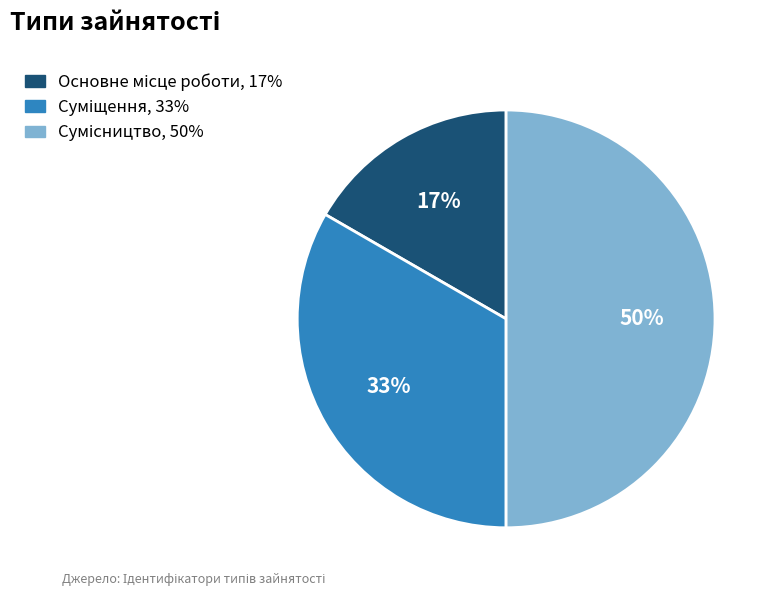

To the nearest percent, what is the average slice percentage?

33%